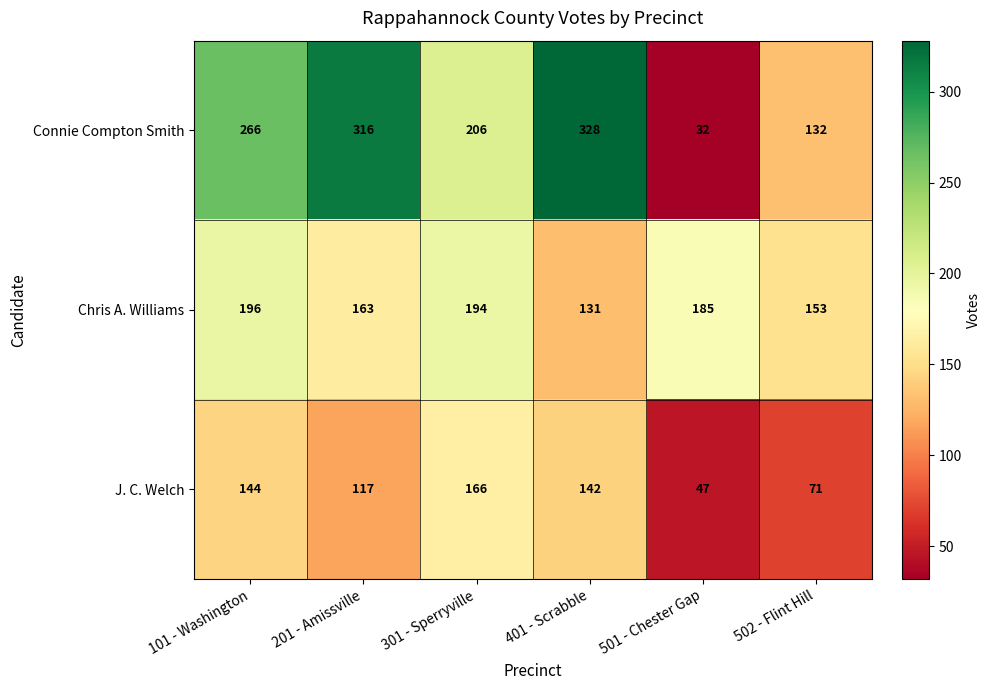

What is the minimum value shown in the chart?

32